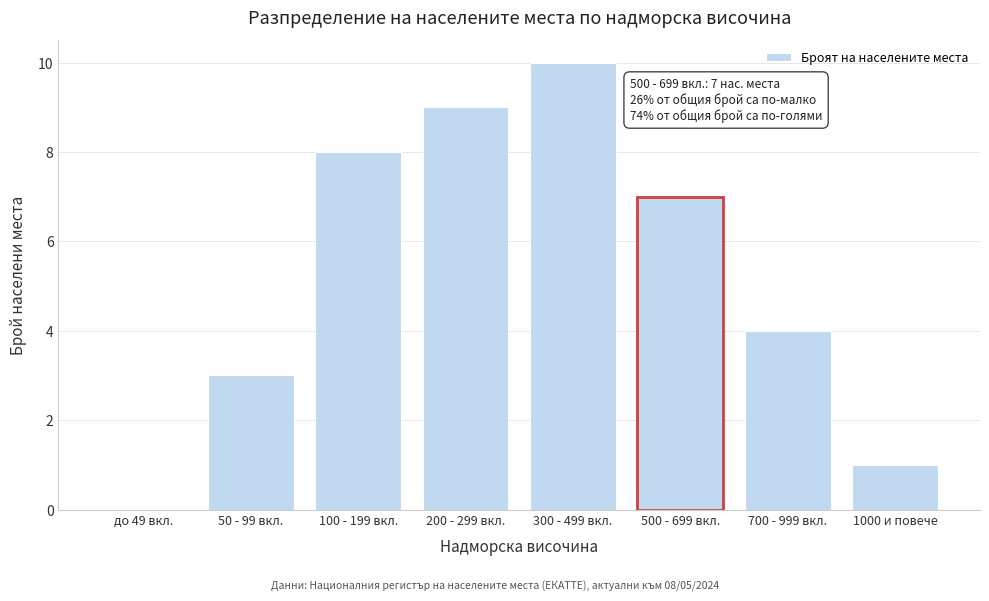

Reading left to right, what are all the values shown in this chart?

до 49 вкл.=0	50 - 99 вкл.=3	100 - 199 вкл.=8	200 - 299 вкл.=9	300 - 499 вкл.=10	500 - 699 вкл.=7	700 - 999 вкл.=4	1000 и повече=1